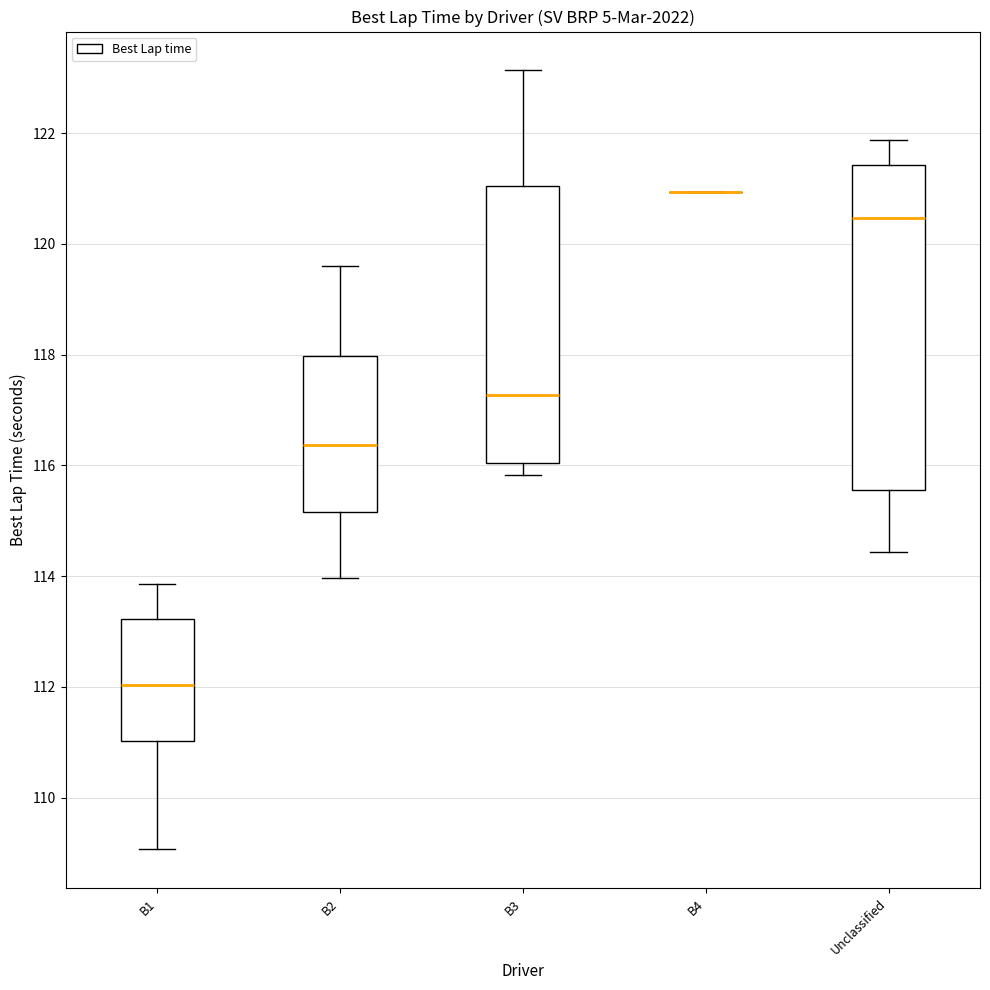

Comparing the boxes themselves (not the whiskers), which one is the tallest?

Unclassified